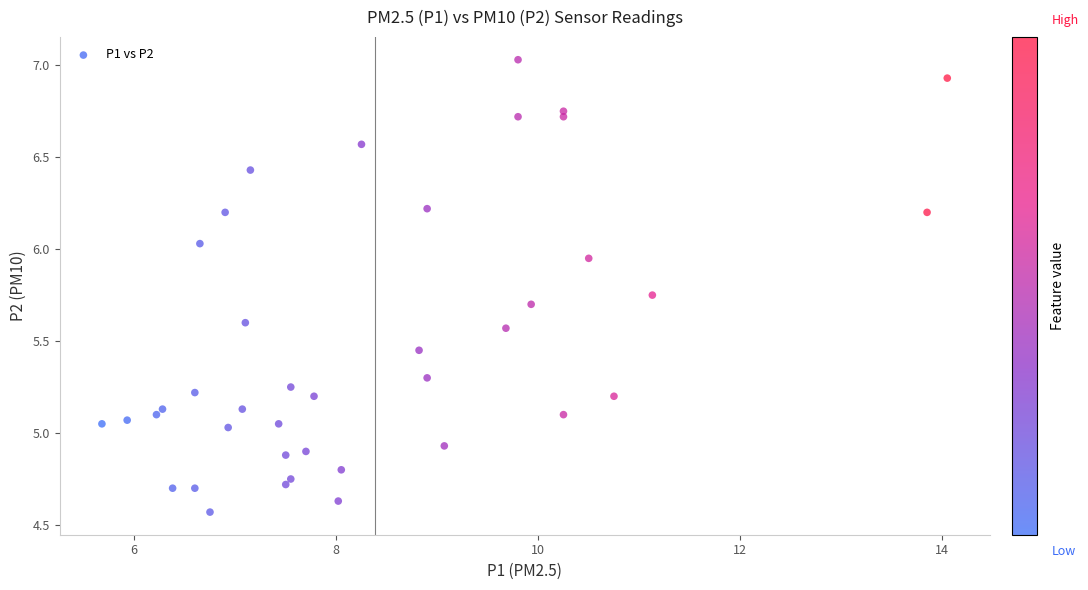

What is the range of X values (max minus min)?

8.4